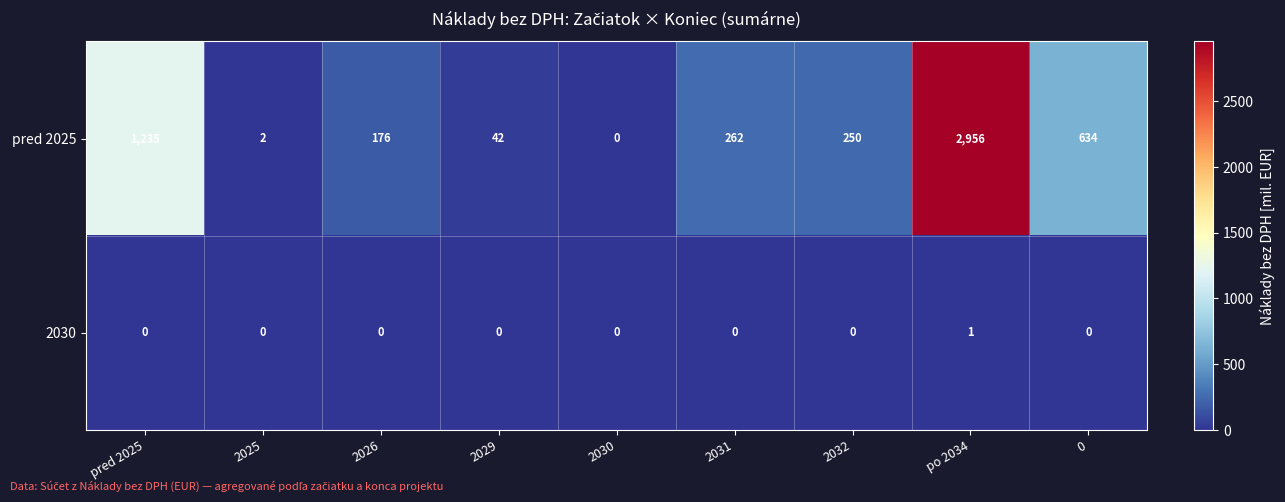

What is the difference between the highest and lowest values at po 2034?

2955